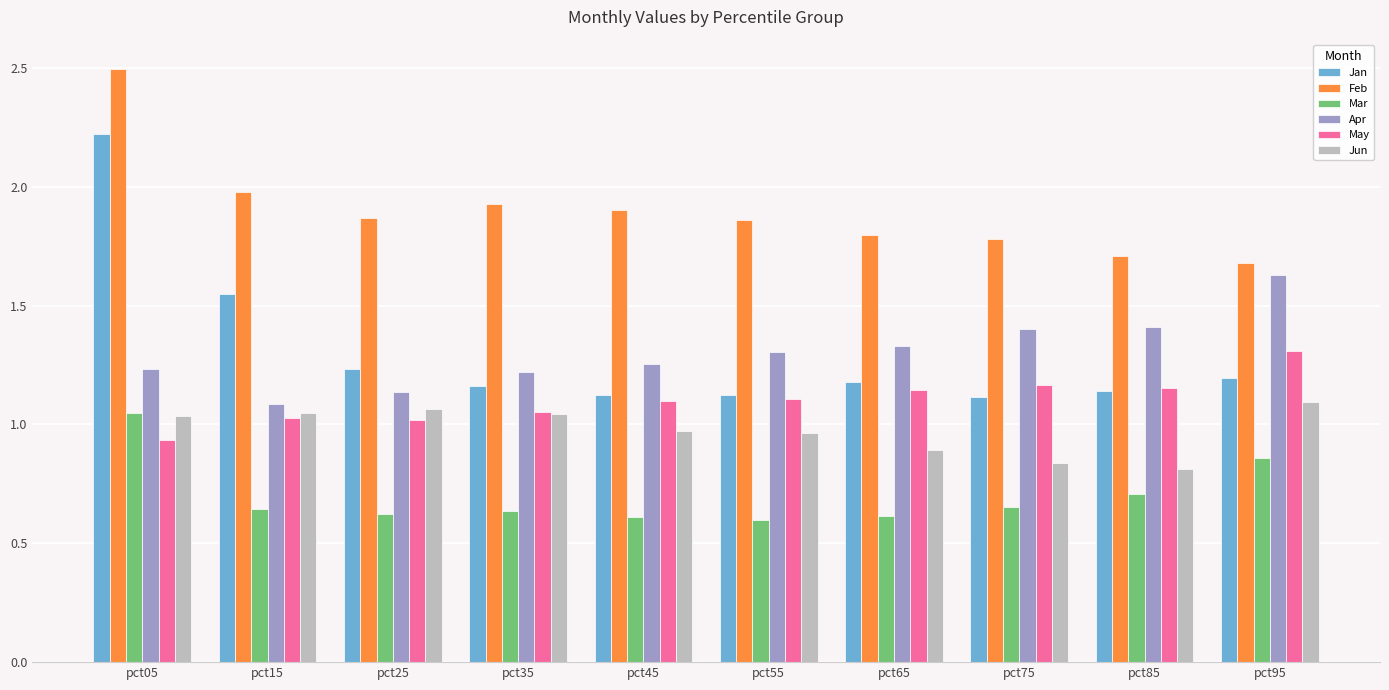

What is the sum of the Jun values at pct35 and pct45?

2.0